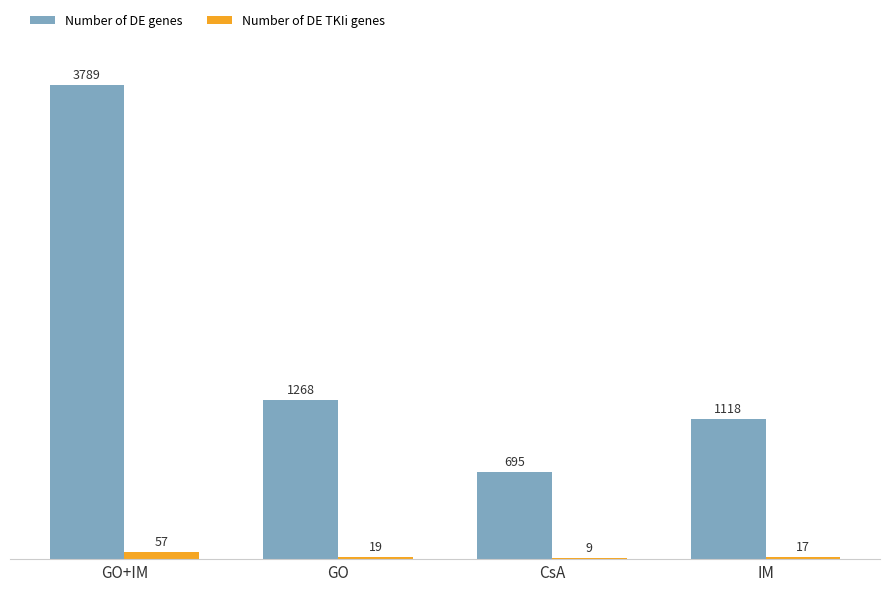

What is the highest value of the Number of DE genes series?

3789